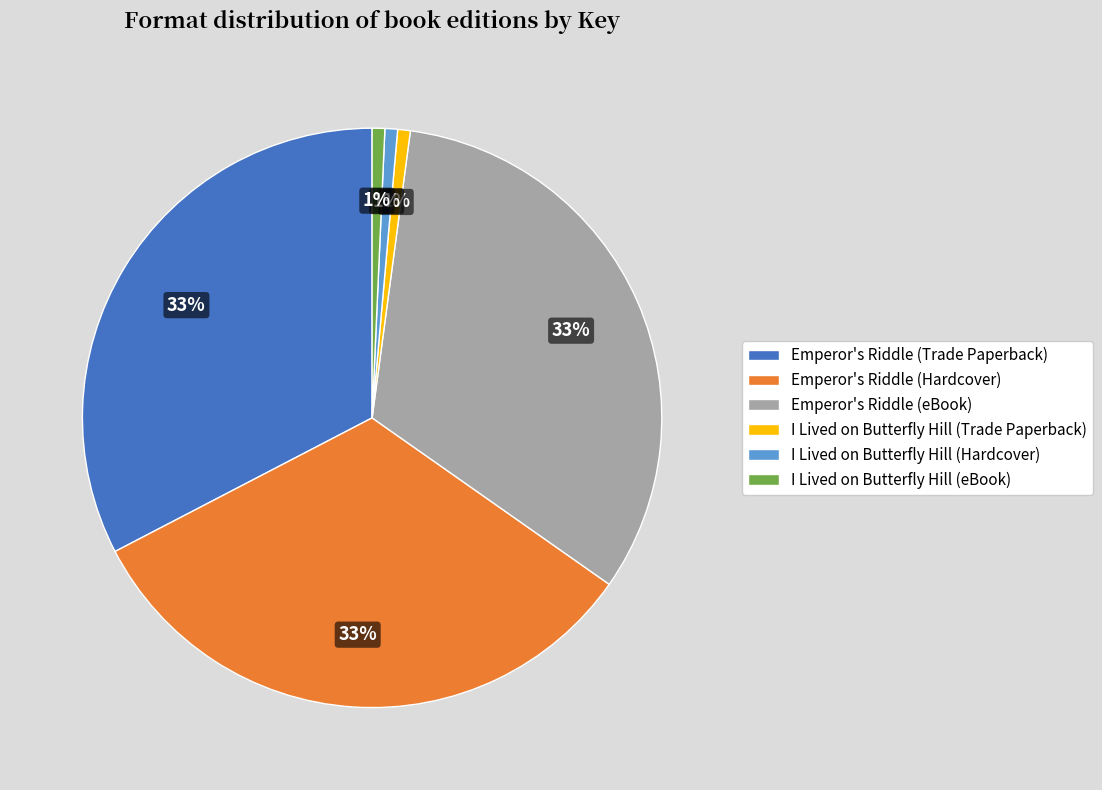

What percentage is the I Lived on Butterfly Hill (Hardcover) slice, to the nearest percent?

1%